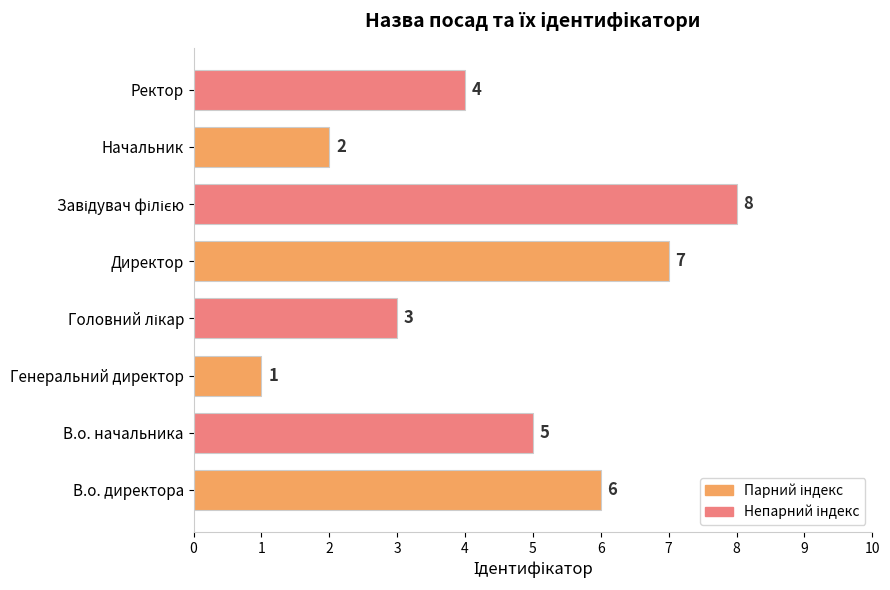

Which has a higher value, В.о. начальника or Генеральний директор?

В.о. начальника